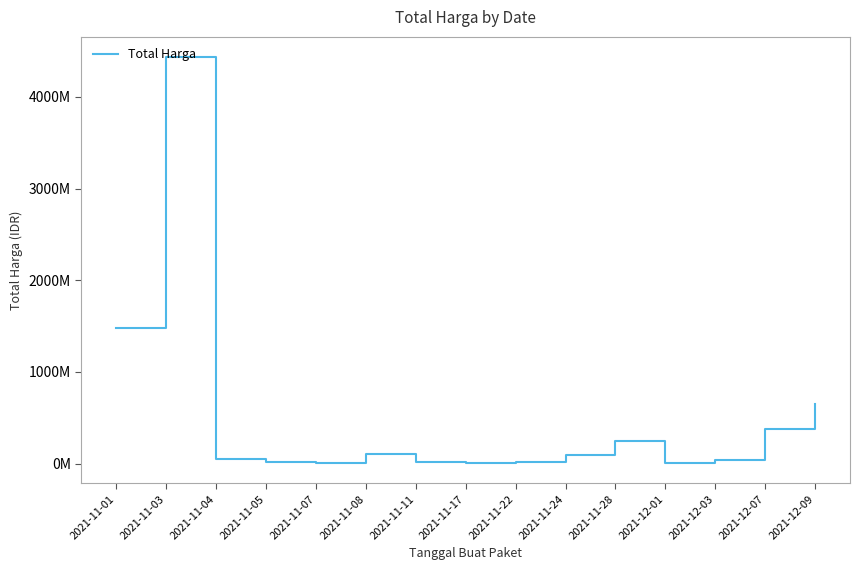

Does the chart display data point markers on the line(s)?

No